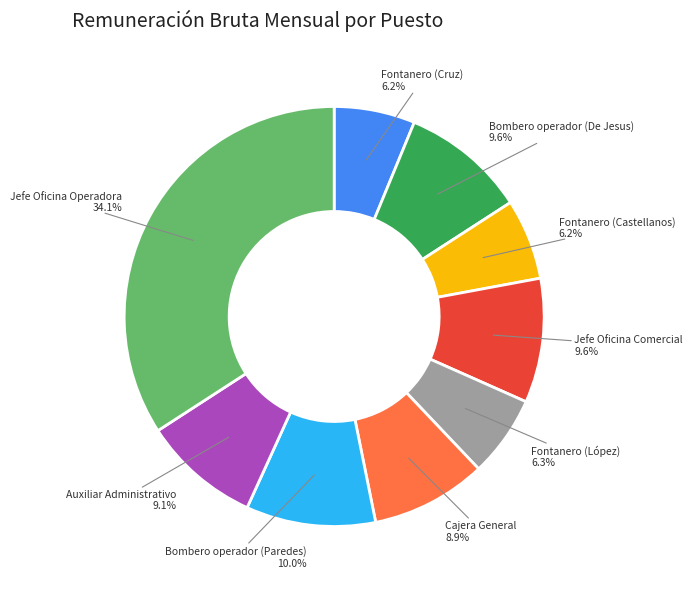

To the nearest percent, what is the average slice percentage?

11%